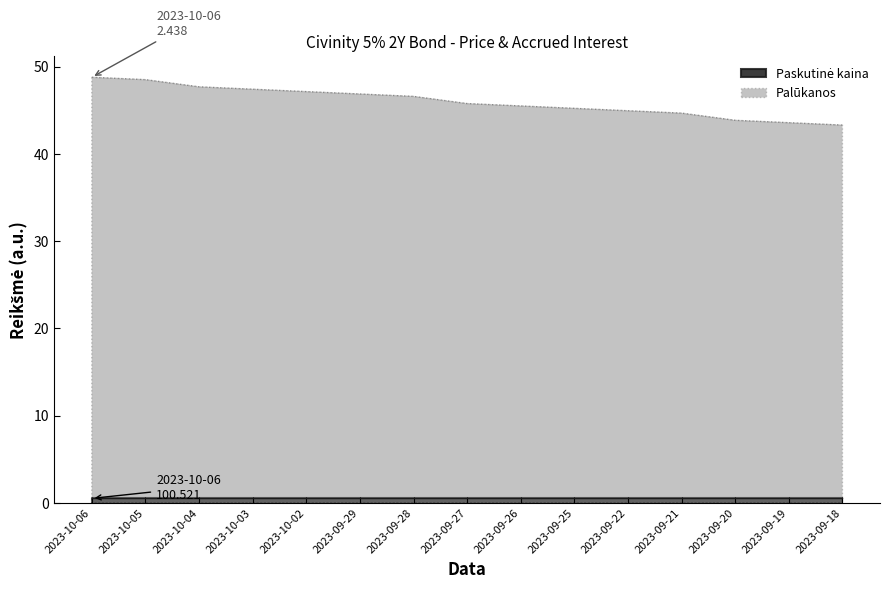

What is the label of the 7th point from the left?

2023-09-28